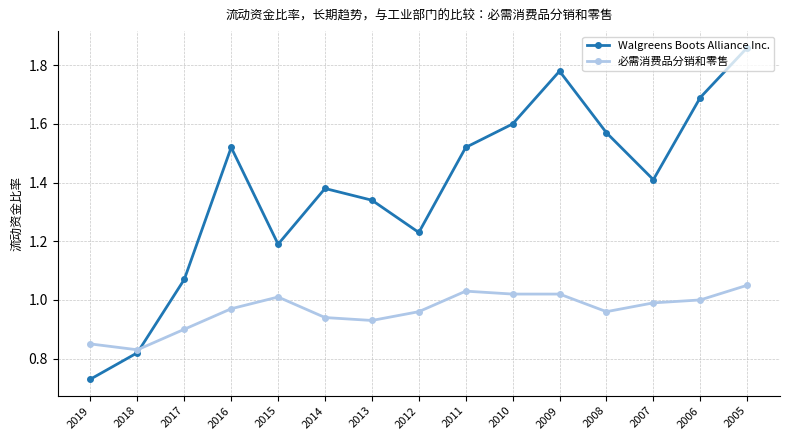

In Walgreens Boots Alliance Inc., how many points are higher than both neighbors (excluding endpoints)?

3